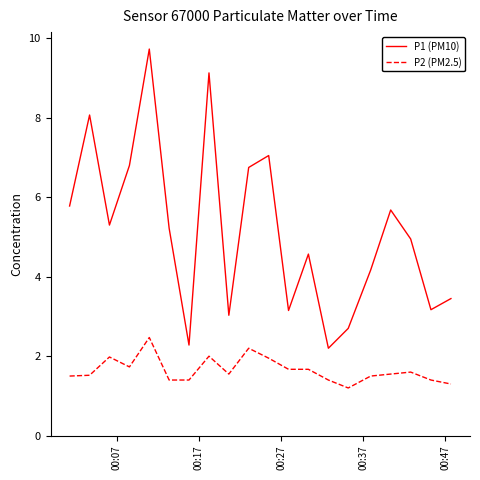

What is the difference between the maximum and minimum values in the P1 (PM10) series?

7.5